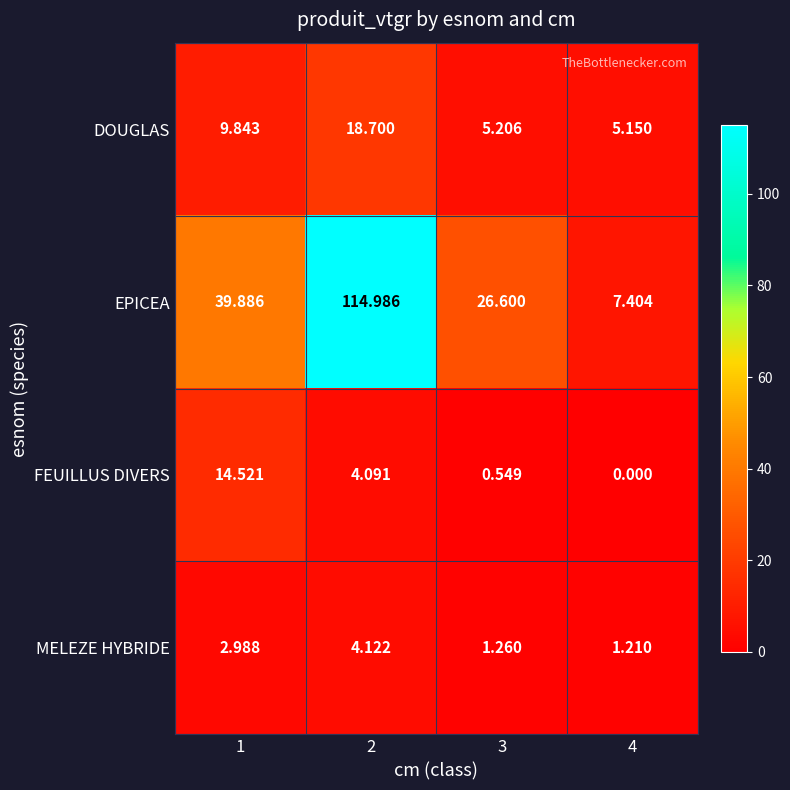

What is the maximum value shown in the chart?

115.0